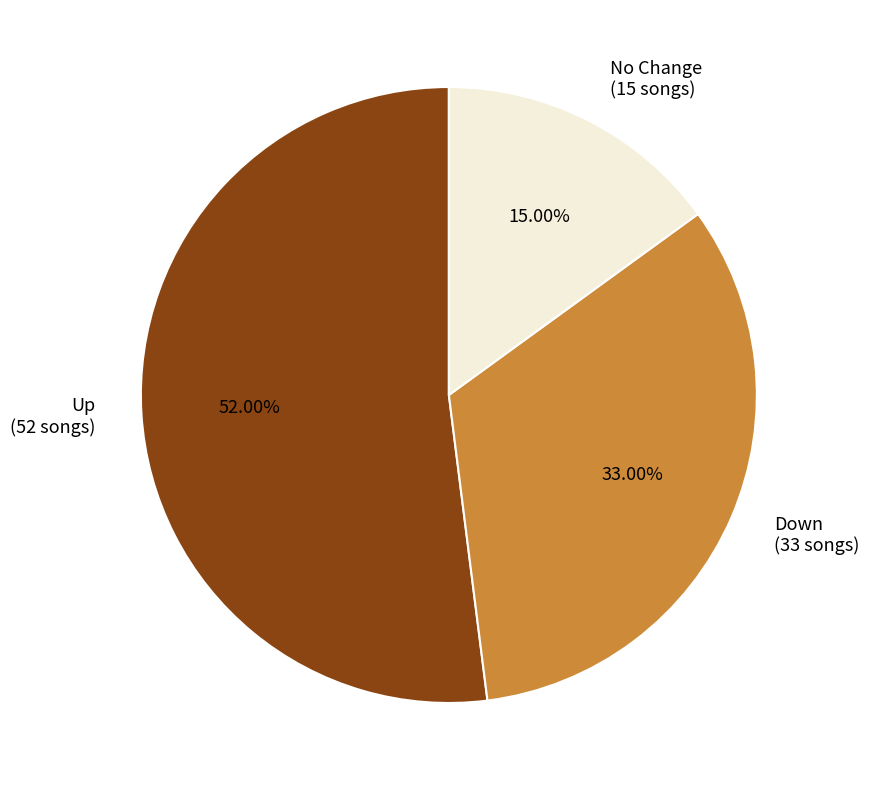

Does any single category account for the majority?

Yes